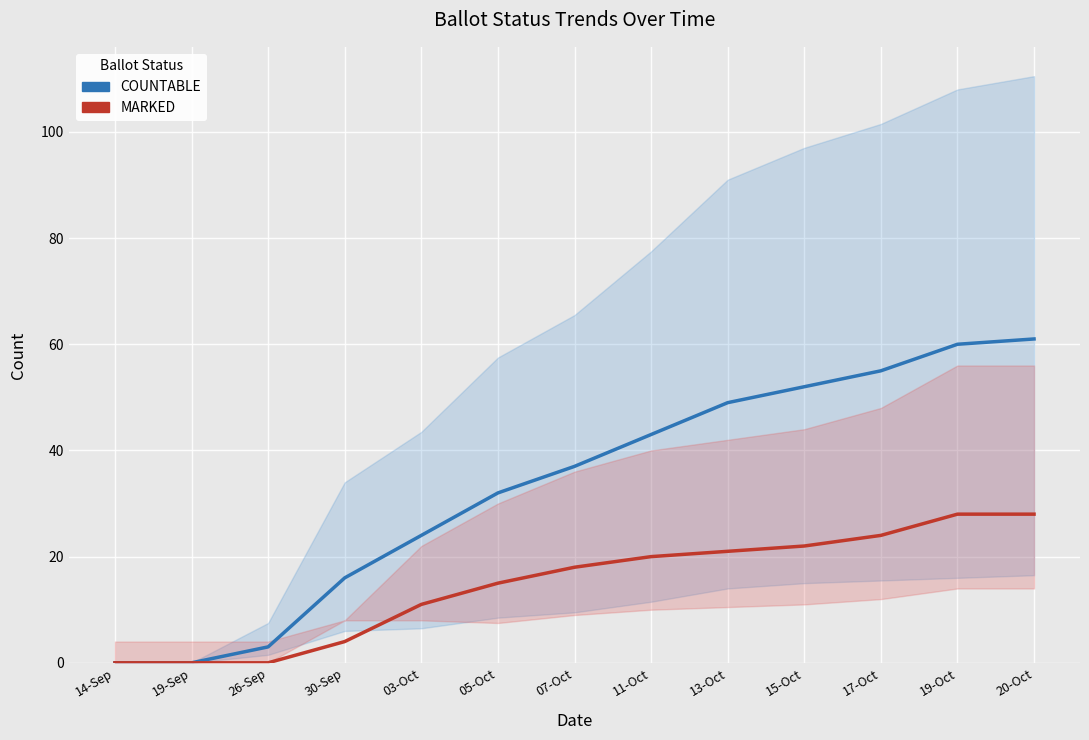

At which label does COUNTABLE first exceed 37?

11-Oct